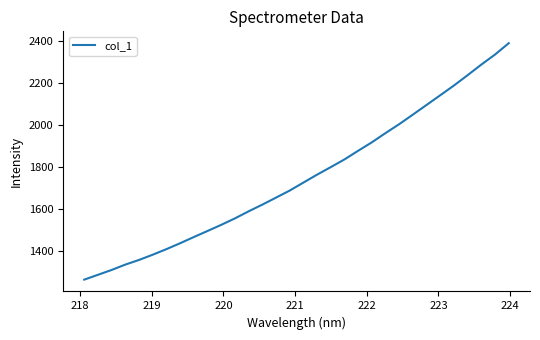

What is the smallest value displayed?

1263.9